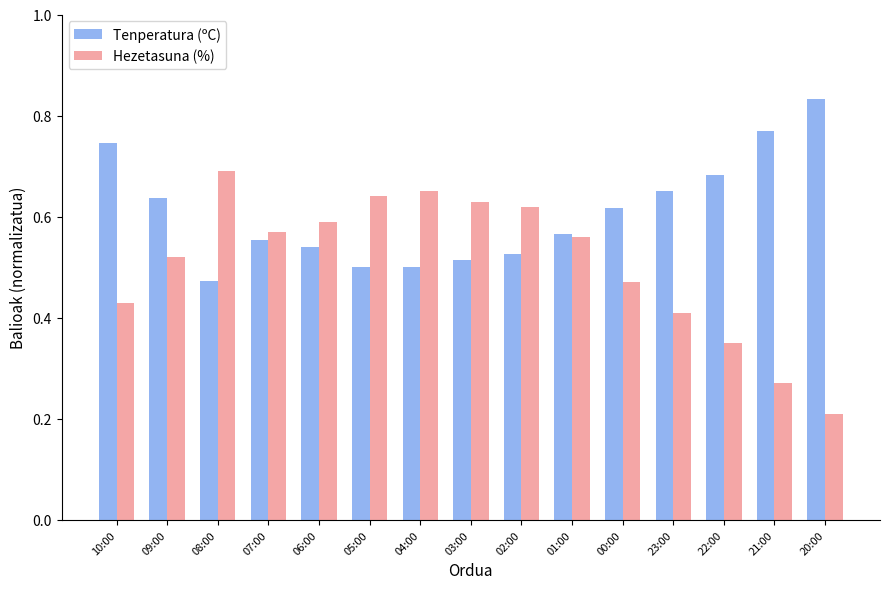

Rank the series by their maximum value, from lowest to highest.

Hezetasuna (%), Tenperatura (ºC)